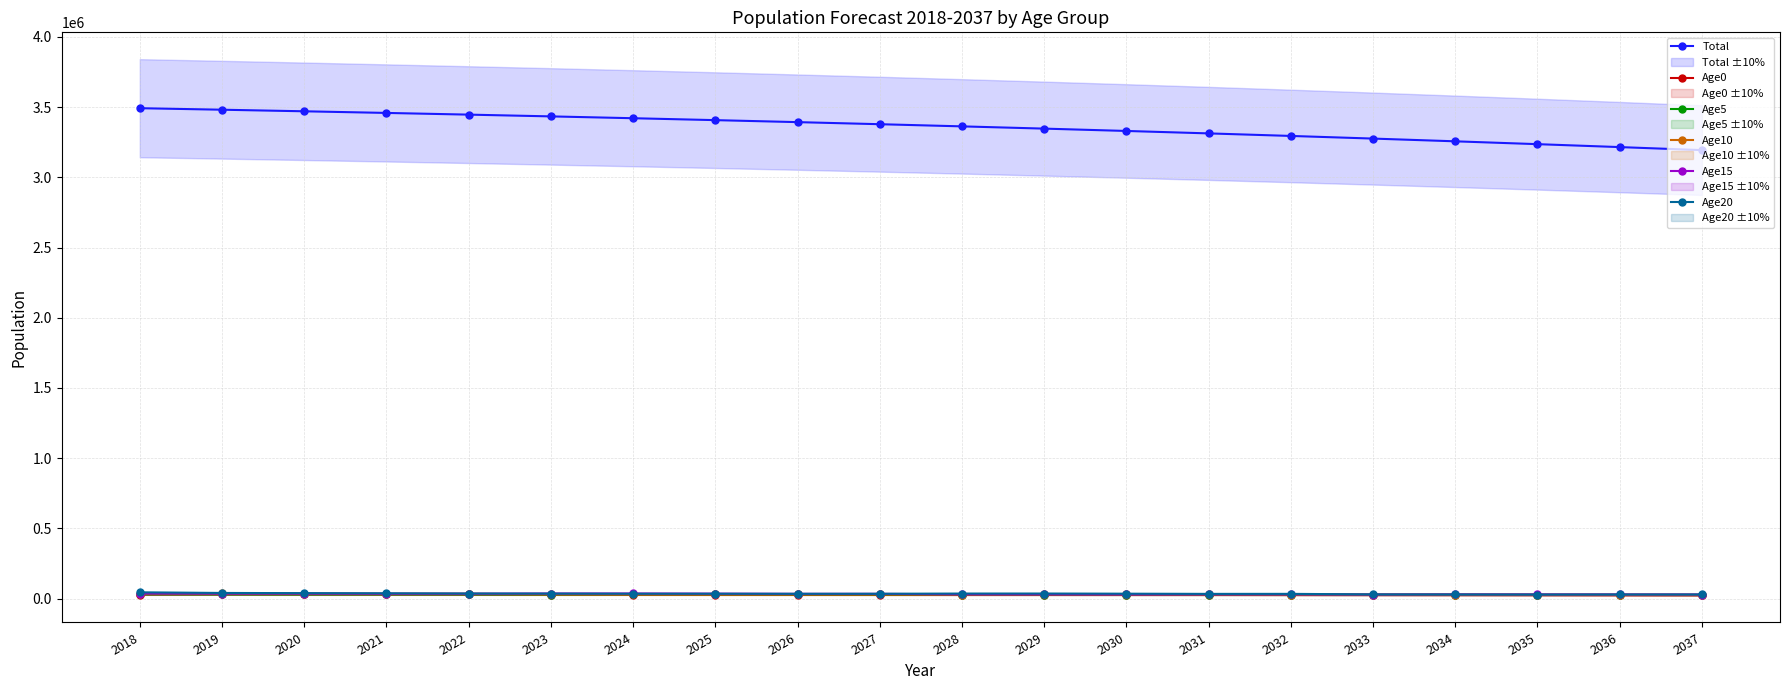

Reading left to right, list all the values displayed in this chart.

Total: 3492023.0	3481233.6	3470000.9	3458346.9	3446269.0	3433706.9	3420639.0	3407028.0	3392842.2	3378056.8	3362656.1	3346649.7	3329994.8	3312607.2	3294500.5	3275701.0	3256195.7	3235978.4	3215095.2	3193539.5
Age0: 29304.0	30150.3	29936.6	29730.6	29487.4	29203.7	28886.6	28547.2	28194.2	27826.7	27442.1	27042.0	26632.1	26154.2	25686.3	25230.7	24788.1	24361.5	23952.6	23564.6
Age5: 30487.0	30070.0	29532.3	29942.3	29921.0	29199.8	30045.2	29832.3	29627.8	29386.0	29103.9	28788.4	28450.7	28099.4	27733.6	27350.7	26952.5	26544.3	26068.4	25602.4
Age10: 36416.0	36555.3	35499.9	34133.9	34264.8	30399.7	29986.1	29449.5	29859.4	29838.5	29118.2	29963.1	29750.3	29546.5	29305.6	29024.5	28710.0	28373.4	28023.2	27658.5
Age15: 36154.0	35347.7	35349.6	34820.3	34946.3	36307.5	36446.7	35394.3	34031.7	34165.7	30308.0	29898.0	29362.6	29772.3	29751.9	29032.6	29876.7	29664.2	29461.3	29221.2
Age20: 44679.0	40349.7	38987.1	37830.3	36388.5	35832.8	35032.9	35038.0	34512.2	34637.1	35991.7	36129.8	35085.7	33732.4	33875.6	30038.1	29639.5	29107.5	29516.7	29497.3